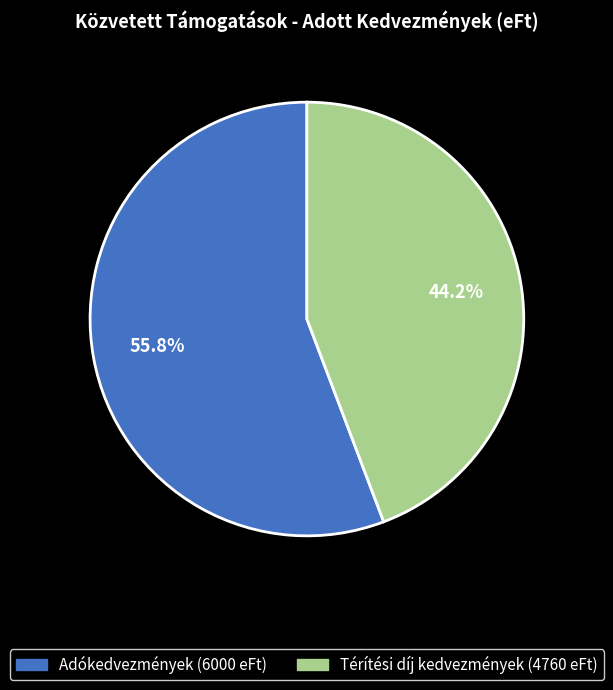

Count the number of slices in the pie.

2